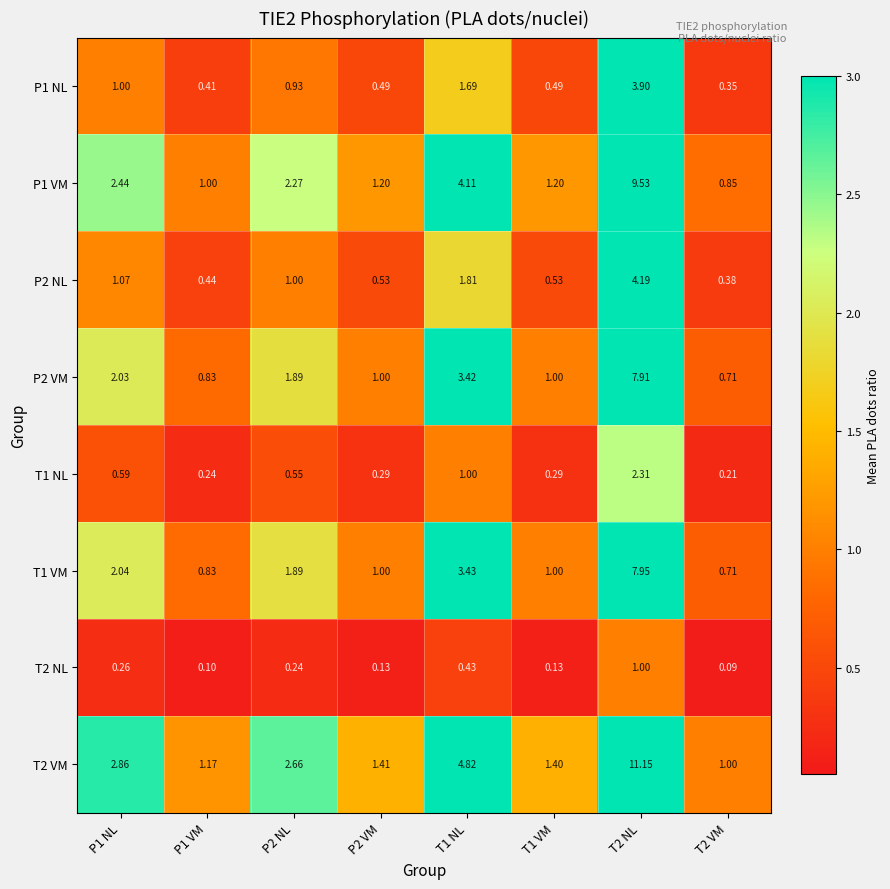

Is the value of P2 VM at P1 NL greater than the value of P1 VM at T2 VM?

Yes